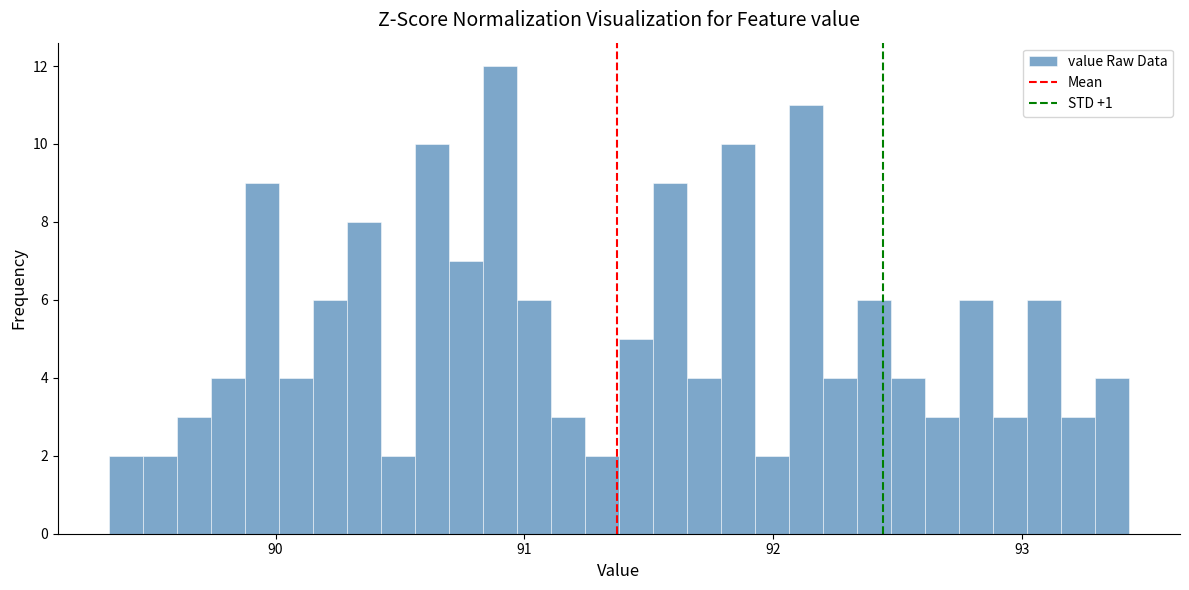

Read against the x-axis, roughly where is the centre of the tallest bar?

90.9